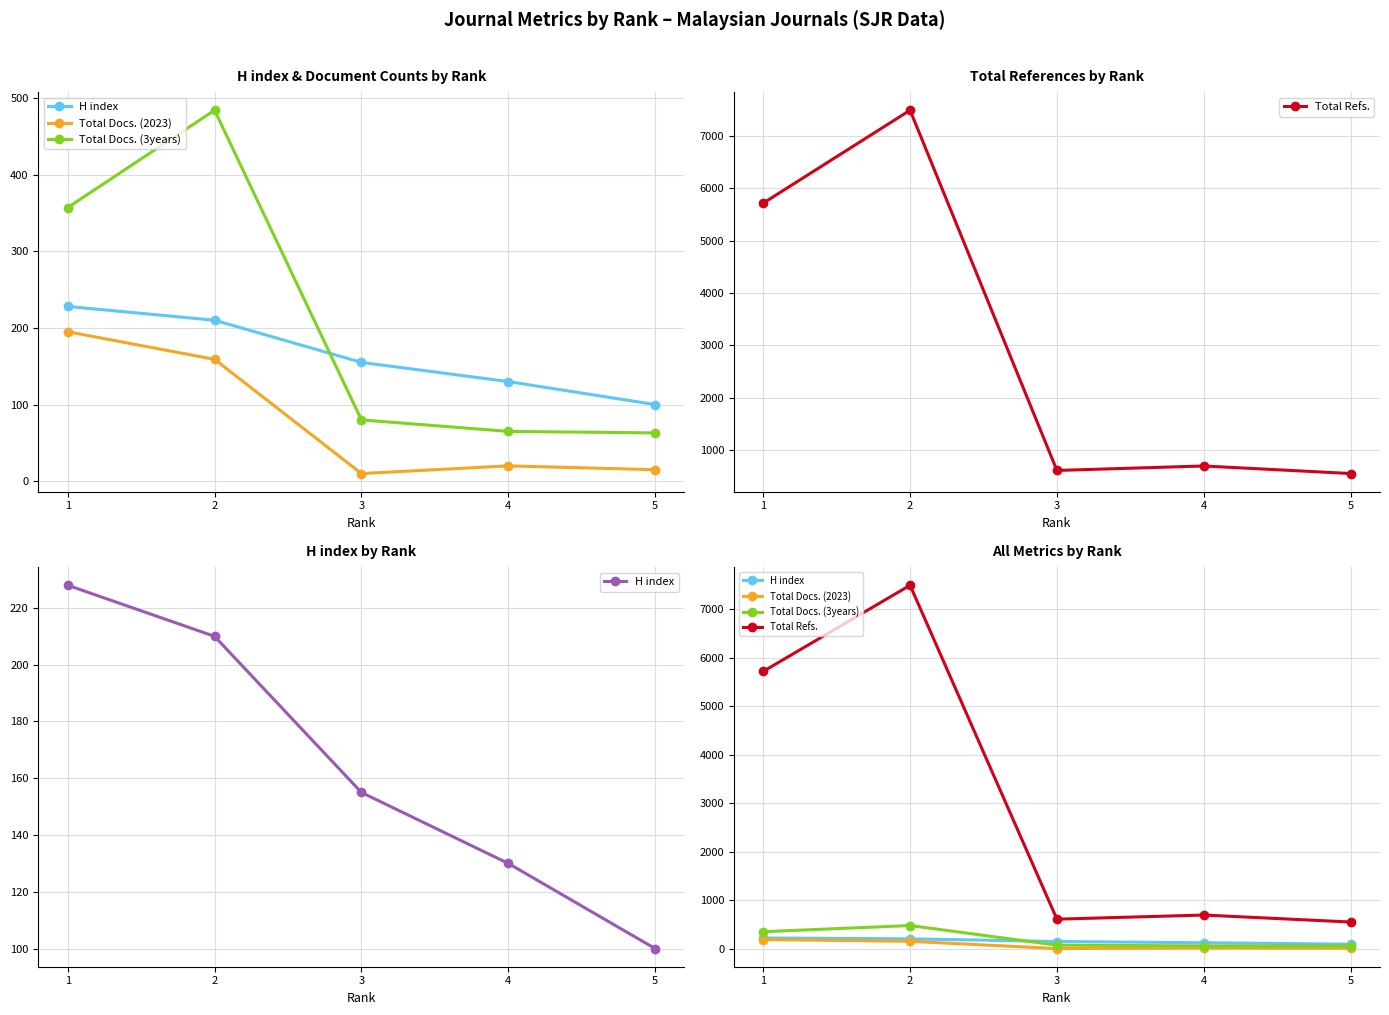

Reading left to right, transcribe all the data shown in this chart.

H index: 1=228	2=210	3=155	4=130	5=100
Total Docs. (2023): 1=195	2=159	3=10	4=20	5=15
Total Docs. (3years): 1=357	2=484	3=80	4=65	5=63
Total Refs.: 1=5716	2=7489	3=615	4=700	5=556